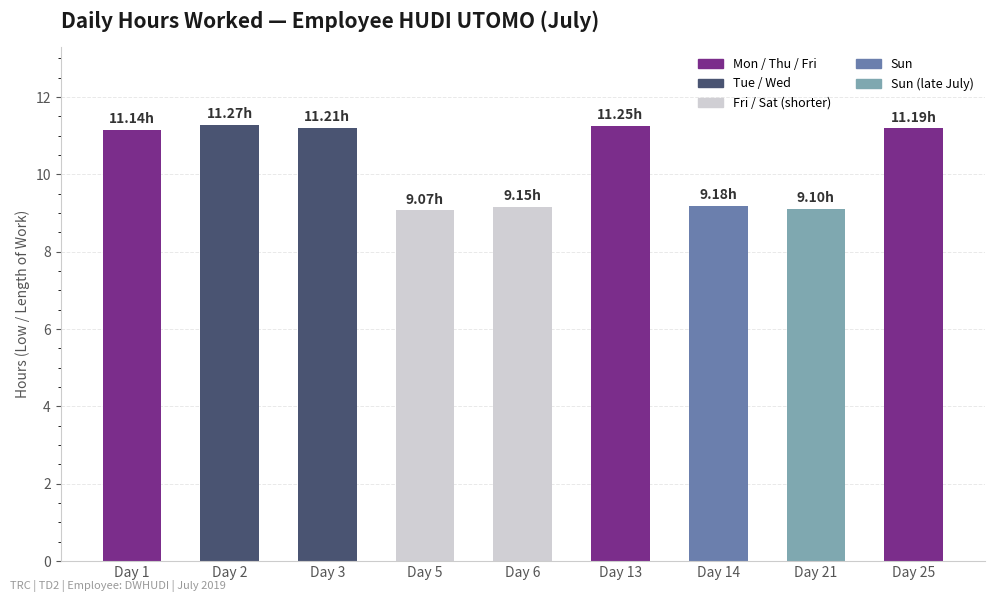

Approximately how many times larger is the value at Day 21 compared to Day 14?

1.0